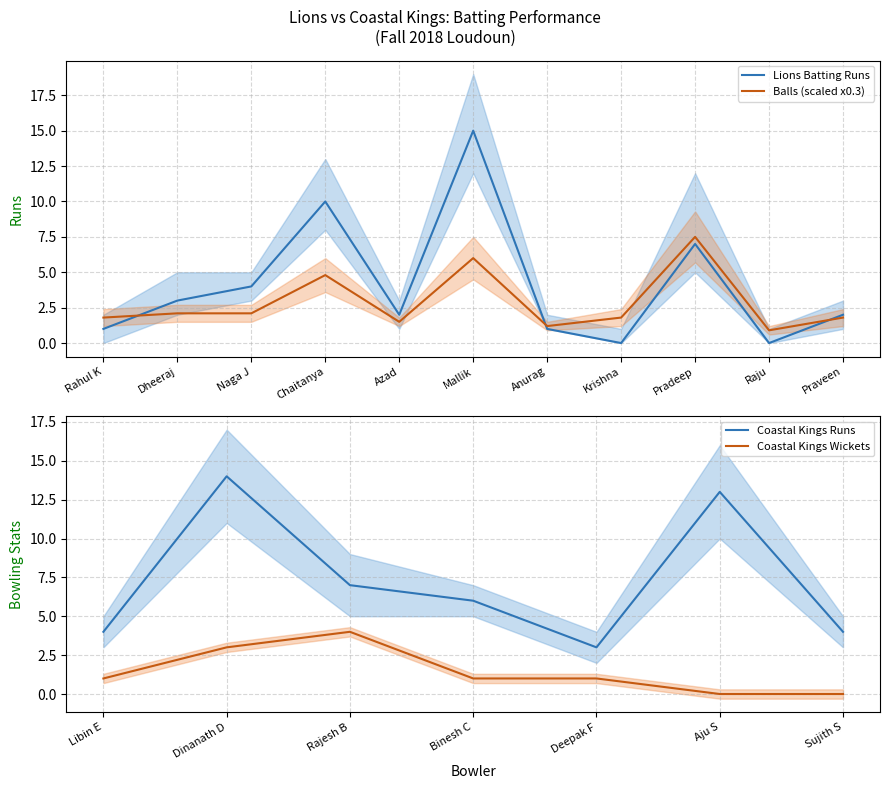

True or false: Balls (scaled x0.3) has a value of 1.5 at Azad.

True